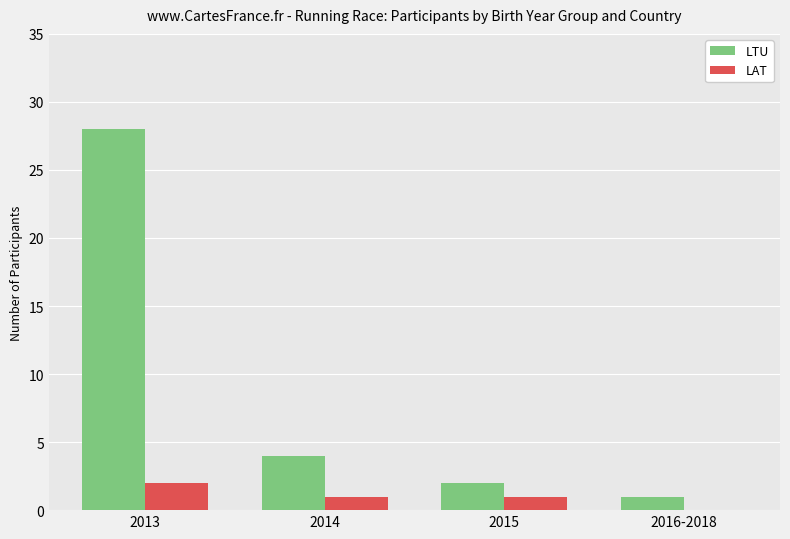

What is the highest value of the LTU series?

28